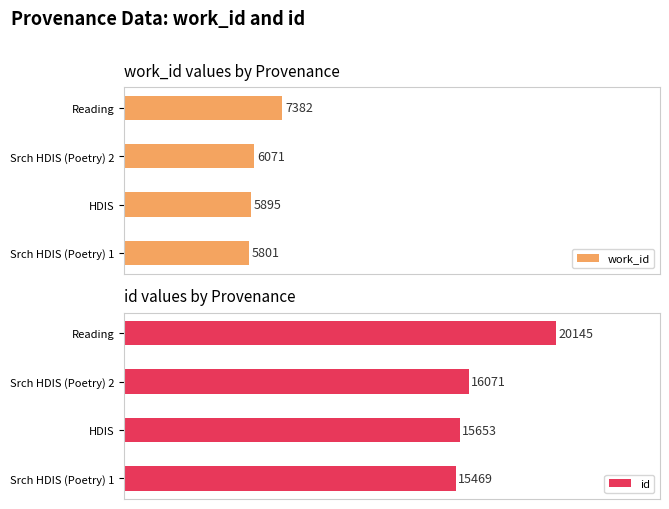

Which series has the largest total across all categories?

id